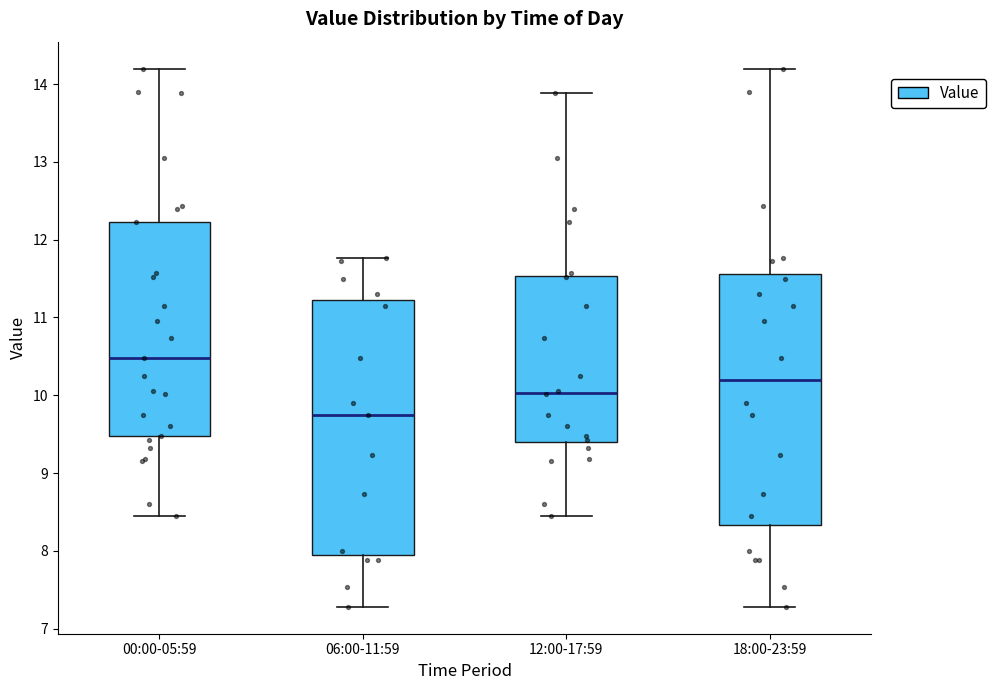

Reading left to right, read every box against the y-axis: the position of its median line, the range the box covers, and the ends of its whiskers. The values are not printed on the chart, so give them approximately, as read against the axis.

00:00-05:59: median 10.5, box 9.5 to 12.2, whiskers 8.5 to 14.2
06:00-11:59: median 9.8, box 7.9 to 11.2, whiskers 7.3 to 11.8
12:00-17:59: median 10.0, box 9.4 to 11.5, whiskers 8.5 to 13.9
18:00-23:59: median 10.2, box 8.3 to 11.6, whiskers 7.3 to 14.2